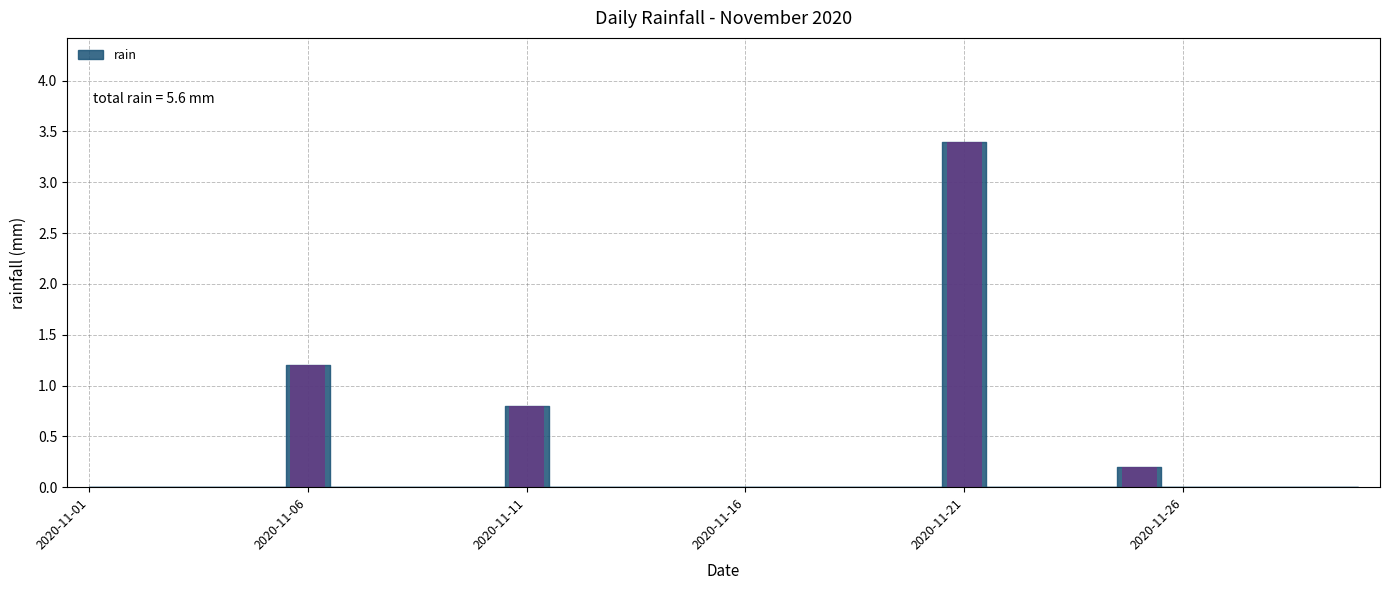

What is the maximum value shown in the chart?

3.4